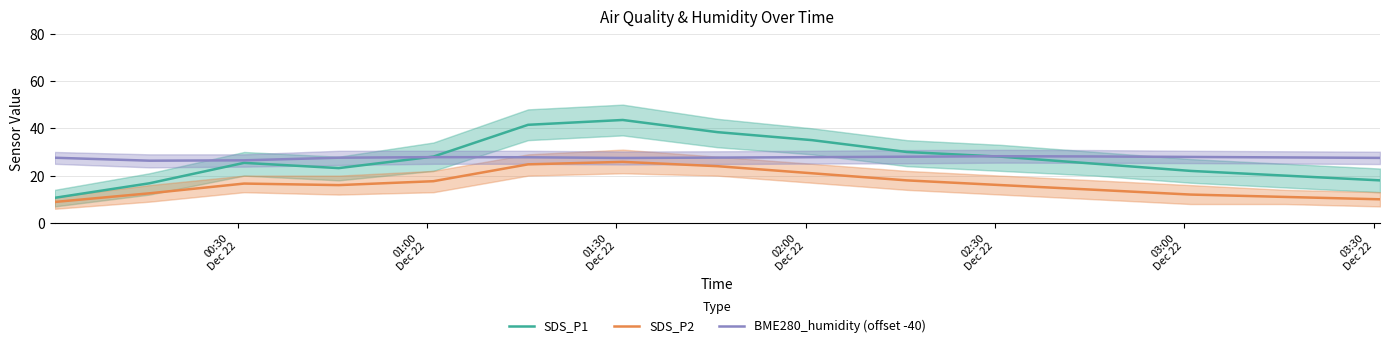

True or false: SDS_P2 and SDS_P1 cross at least once.

False